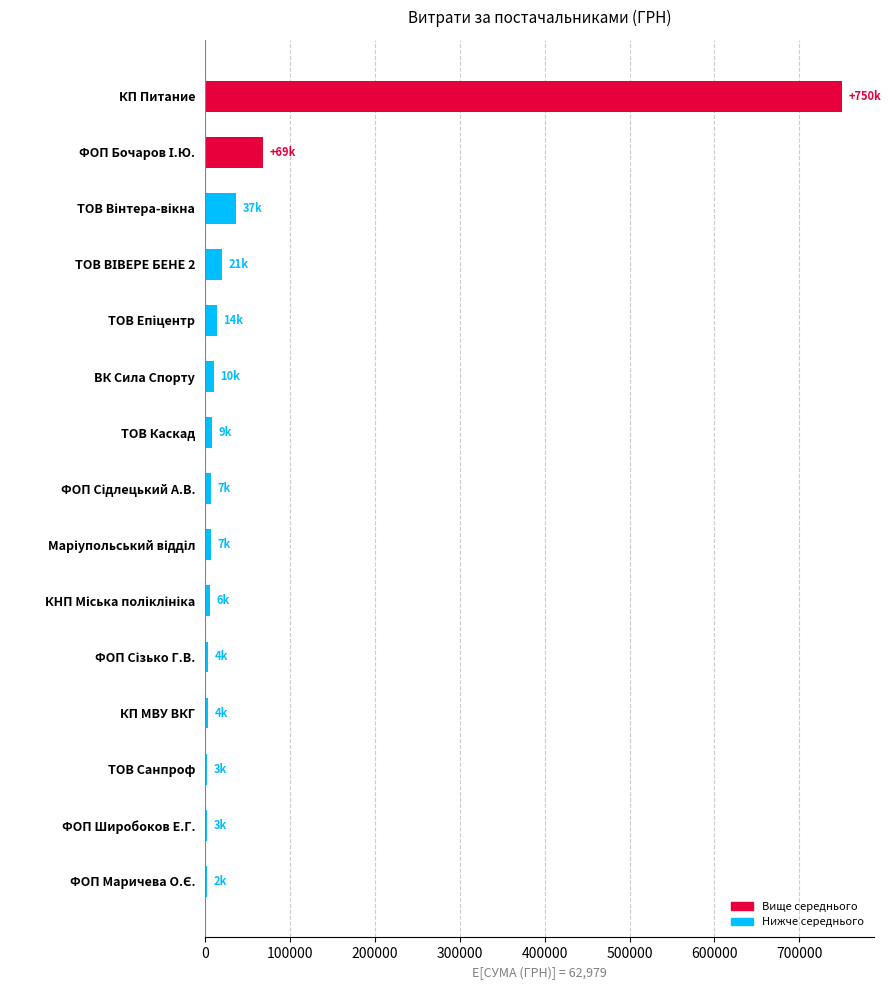

What is the difference between the second highest and minimum values?

66410.0